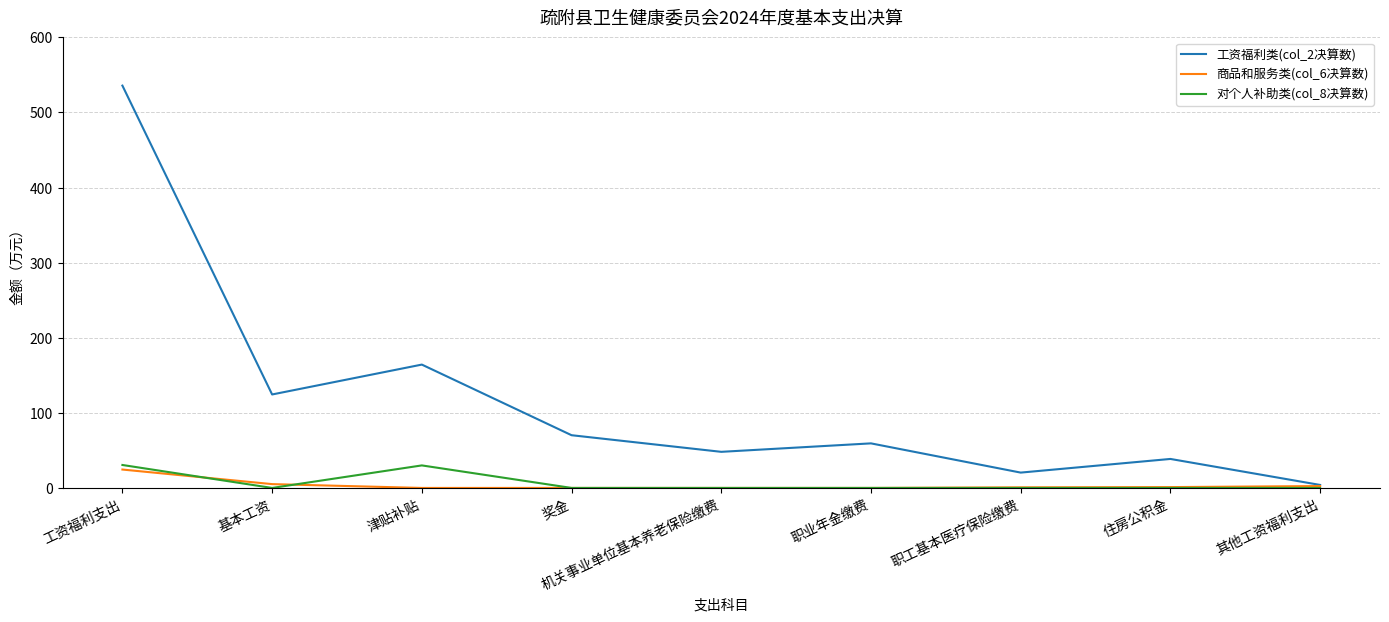

True or false: 对个人补助类(col_8决算数) has a value of -20.6 at 职工基本医疗保险缴费.

False